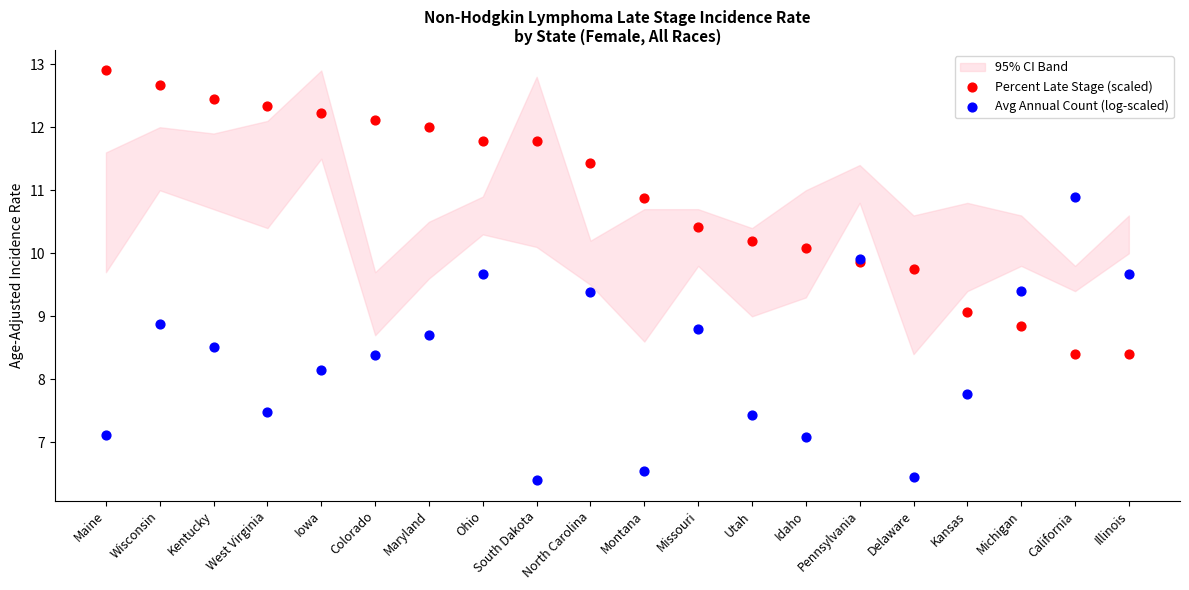

Which series contains the highest Y value?

Percent Late Stage (scaled)